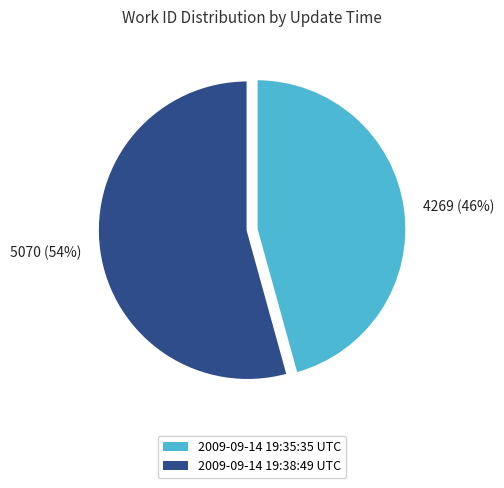

How many segments does this pie chart have?

2